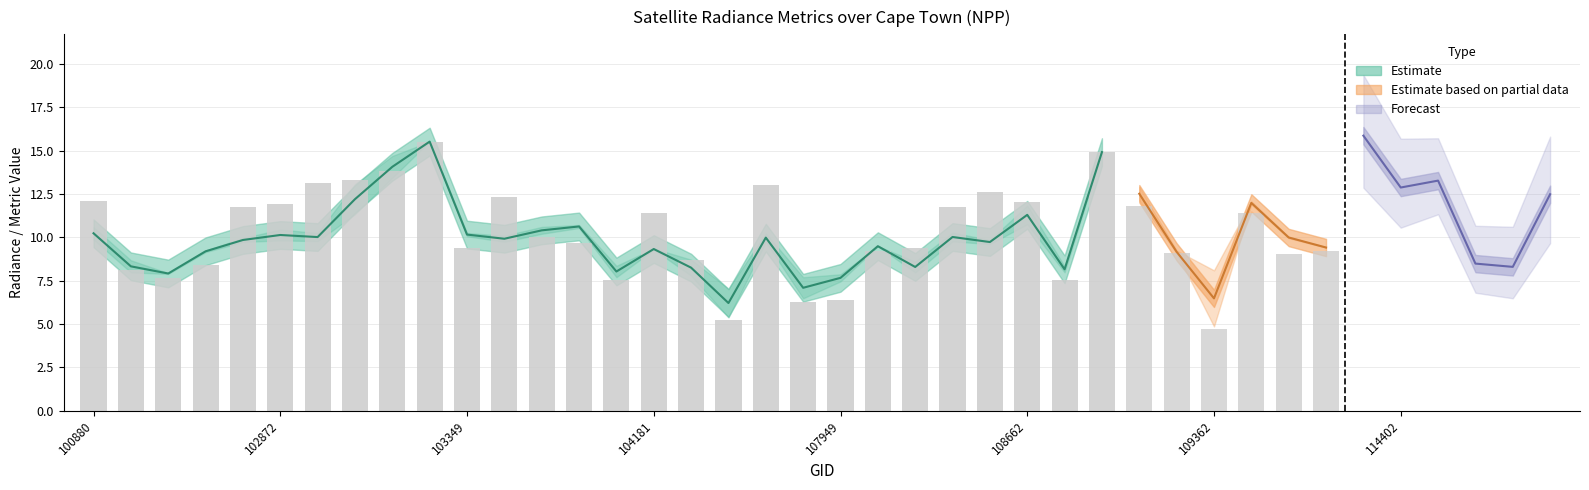

Where does the rade9_aggzone_norm series first go above 9?

100880